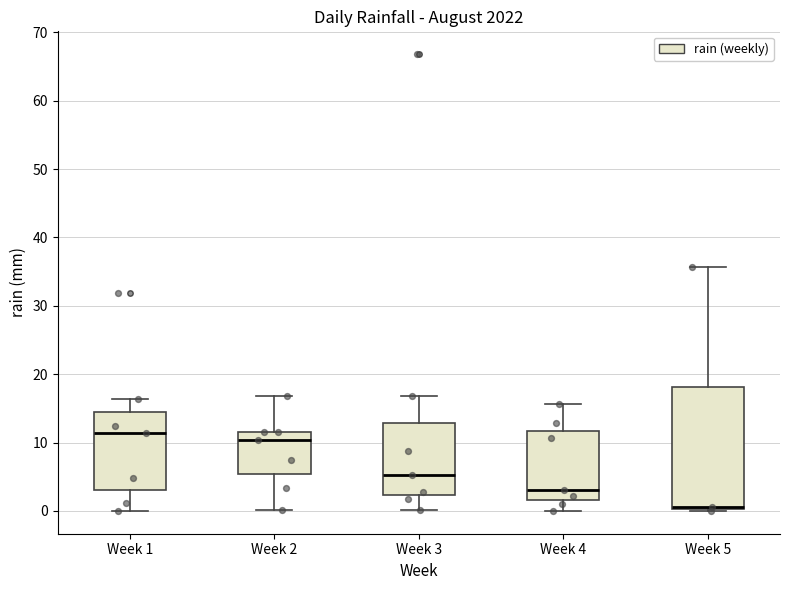

Reading left to right, read every box against the y-axis: the position of its median line, the range the box covers, and the ends of its whiskers. The values are not printed on the chart, so give them approximately, as read against the axis.

Week 1: median 11, box 3 to 14, whiskers 0 to 16
Week 2: median 10, box 5 to 12, whiskers 0 to 17
Week 3: median 5, box 2 to 13, whiskers 0 to 17
Week 4: median 3, box 2 to 12, whiskers 0 to 16
Week 5: median 1, box 0 to 18, whiskers 0 to 36